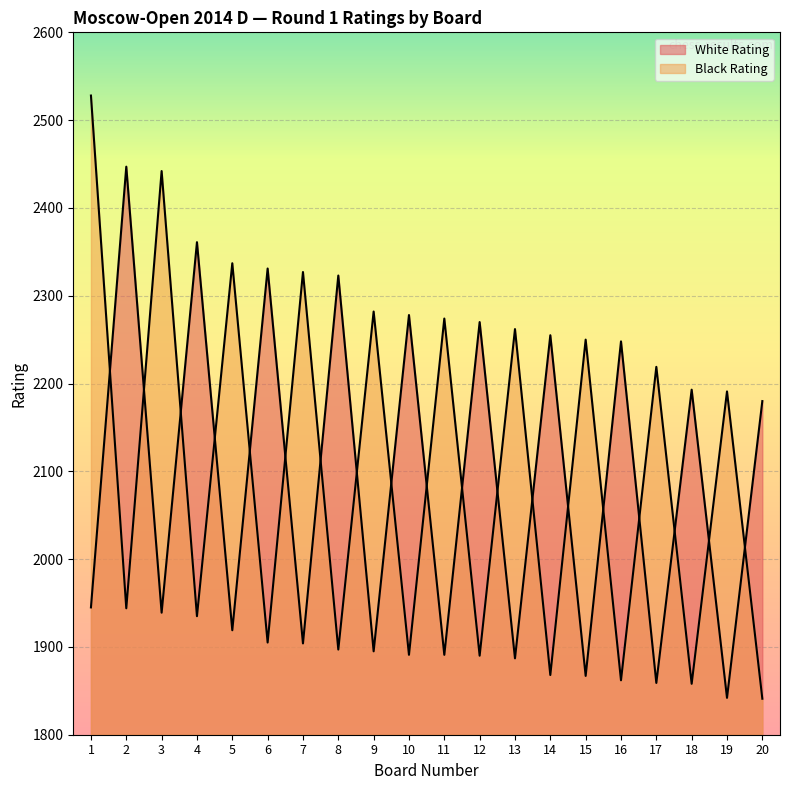

What is the value of the White Rating point at the 4th from the left?

2361